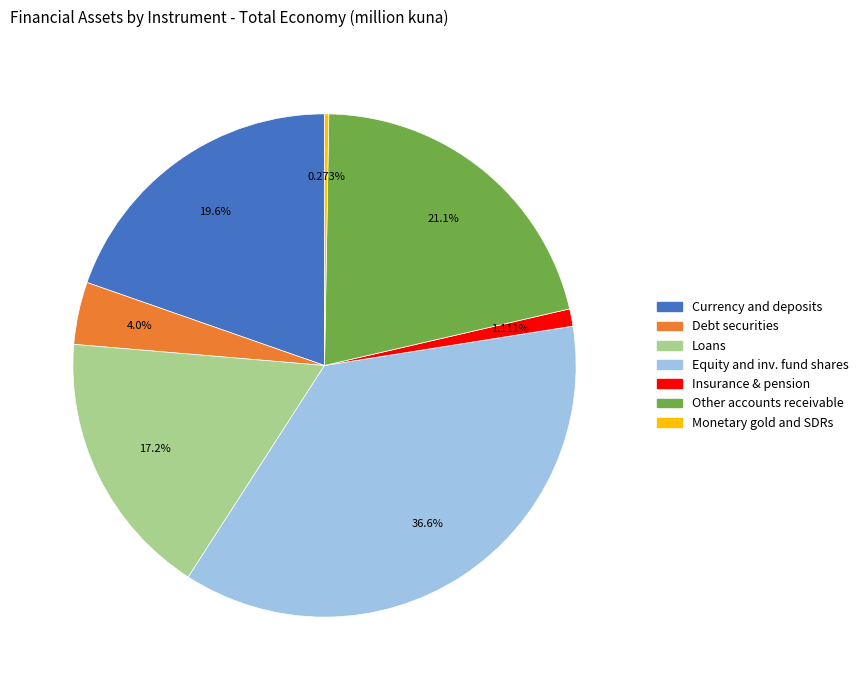

Is there any slice that represents more than half of the pie?

No